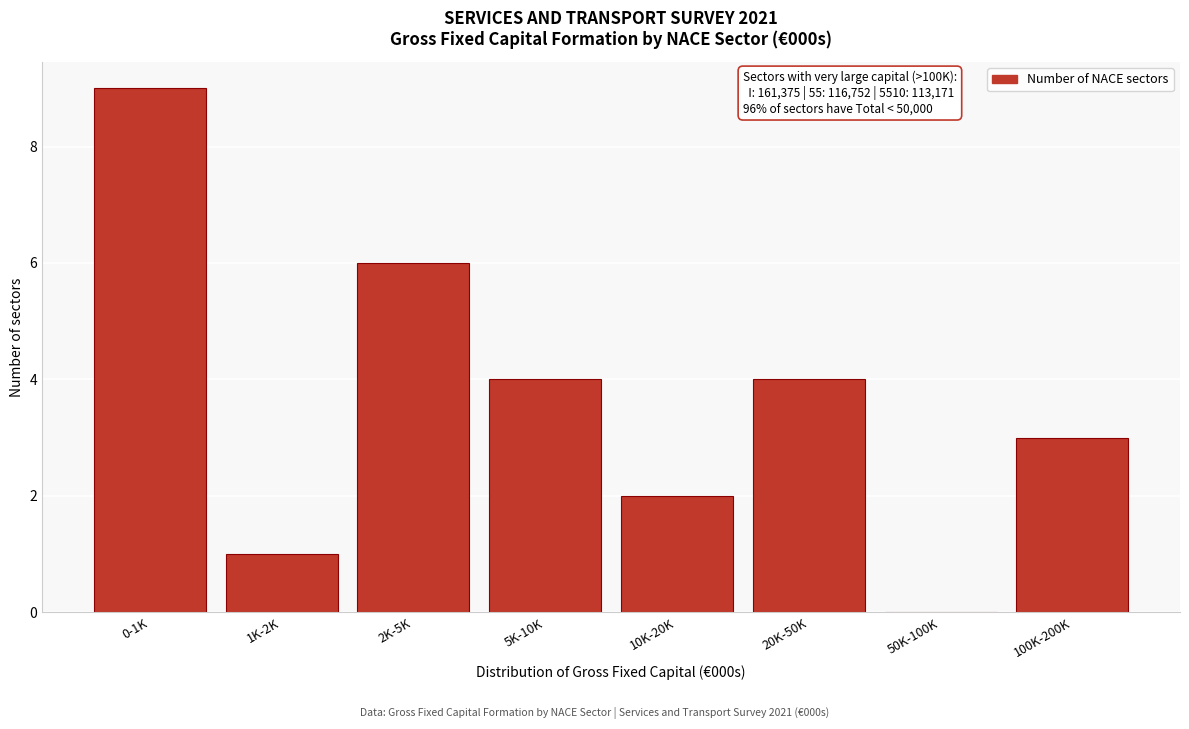

Reading right to left, what are all the values shown in this chart?

100K-200K=3	50K-100K=0	20K-50K=4	10K-20K=2	5K-10K=4	2K-5K=6	1K-2K=1	0-1K=9